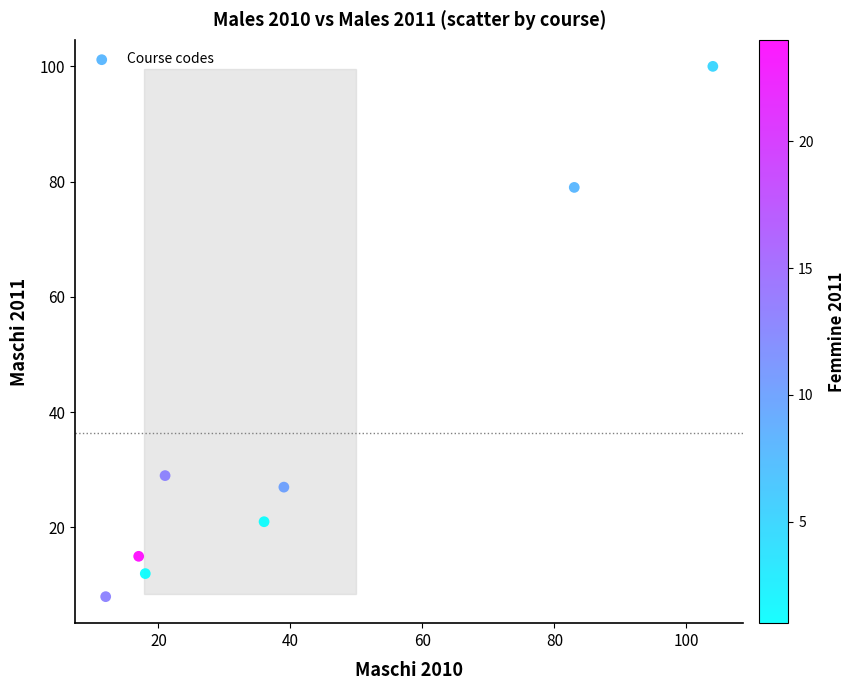

What is the range of Y values (max minus min)?

92